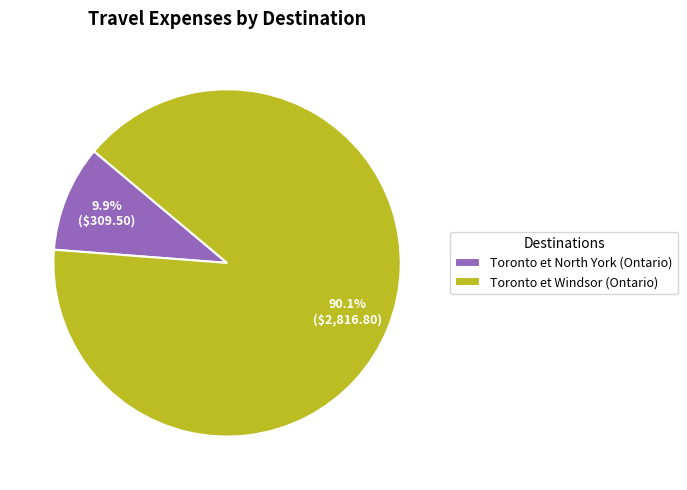

How many slices are in this pie chart?

2